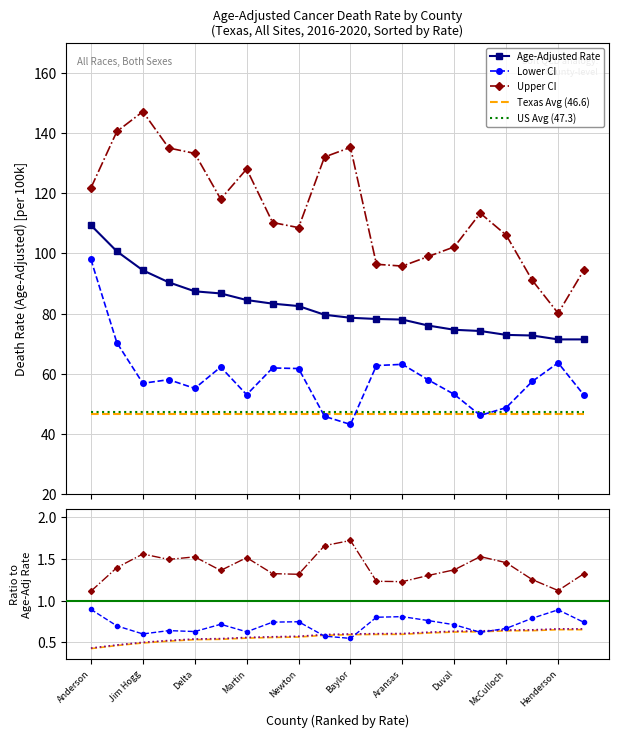

True or false: Age-Adjusted Rate and Upper CI cross at least once.

False